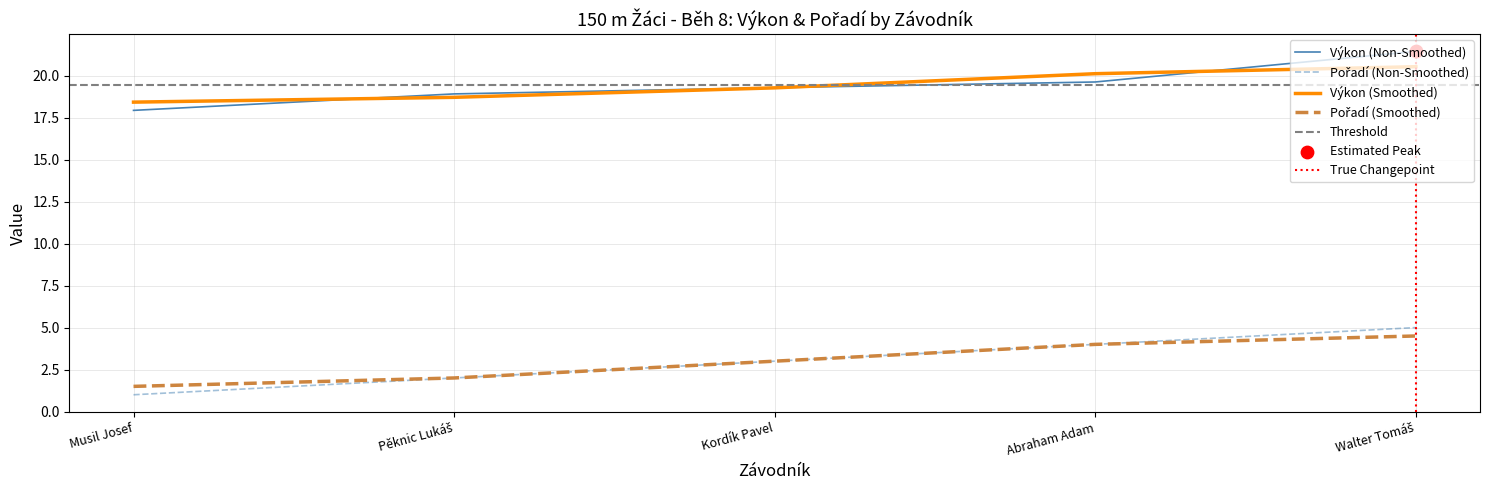

What is the total value across all series at Pěknic Lukáš?

20.9